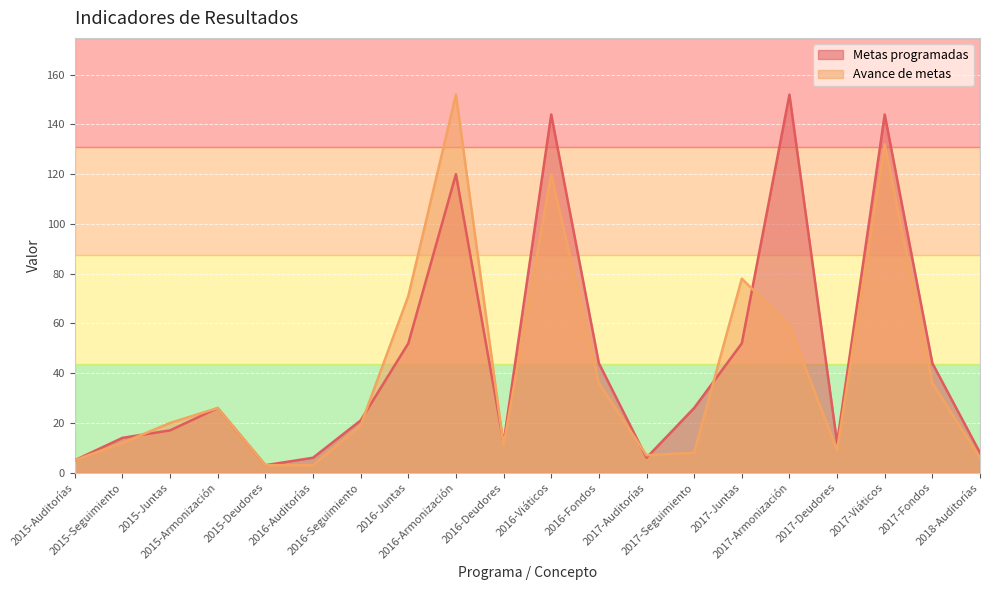

List the series in order of their peak value, highest first.

Metas programadas, Avance de metas